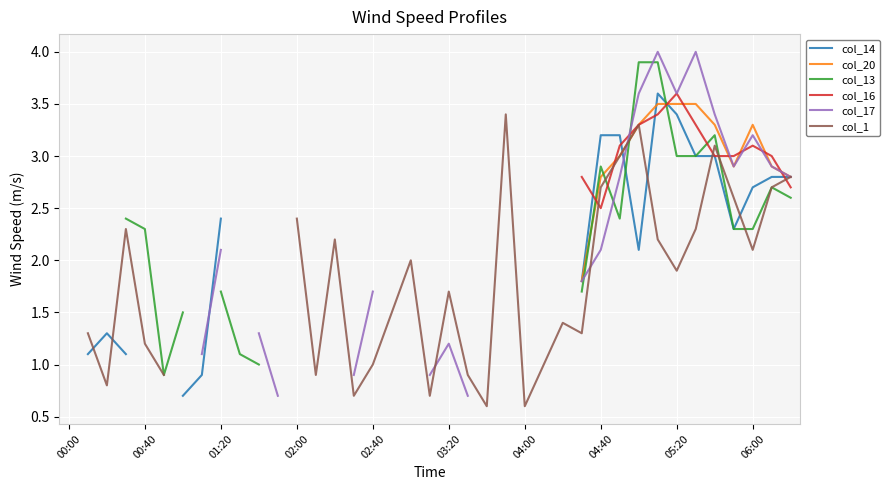

How many categories are shown in the chart?

39